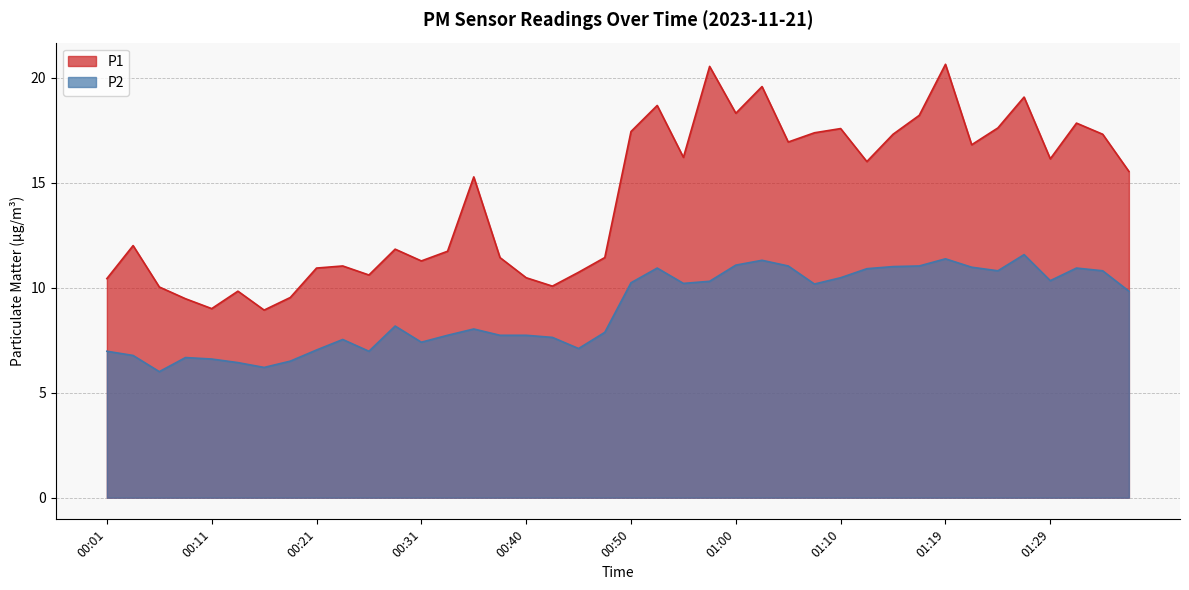

Reading left to right, what are all the values shown in this chart?

P1: 00:01=10.4	00:04=12.0	00:06=10.0	00:09=9.5	00:11=9.0	00:14=9.8	00:16=8.9	00:18=9.5	00:21=10.9	00:23=11.0	00:26=10.6	00:28=11.8	00:31=11.3	00:33=11.7	00:35=15.3	00:38=11.4	00:40=10.5	00:43=10.1	00:45=10.7	00:48=11.4	00:50=17.4	00:53=18.7	00:55=16.2	00:58=20.5	01:00=18.3	01:02=19.6	01:05=16.9	01:07=17.4	01:10=17.6	01:12=16.0	01:15=17.3	01:17=18.2	01:19=20.6	01:22=16.8	01:24=17.6	01:27=19.1	01:29=16.1	01:32=17.8	01:34=17.3	01:37=15.5
P2: 00:01=7.0	00:04=6.8	00:06=6.0	00:09=6.7	00:11=6.6	00:14=6.4	00:16=6.2	00:18=6.5	00:21=7.0	00:23=7.5	00:26=7.0	00:28=8.2	00:31=7.4	00:33=7.7	00:35=8.0	00:38=7.7	00:40=7.7	00:43=7.6	00:45=7.1	00:48=7.9	00:50=10.2	00:53=10.9	00:55=10.2	00:58=10.3	01:00=11.1	01:02=11.3	01:05=11.0	01:07=10.2	01:10=10.5	01:12=10.9	01:15=11.0	01:17=11.0	01:19=11.4	01:22=11.0	01:24=10.8	01:27=11.6	01:29=10.3	01:32=10.9	01:34=10.8	01:37=9.8